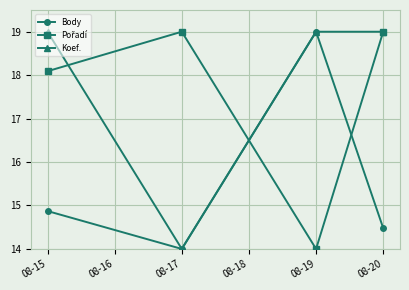

True or false: Koef. has a value of 23.2 at 08-17.

False